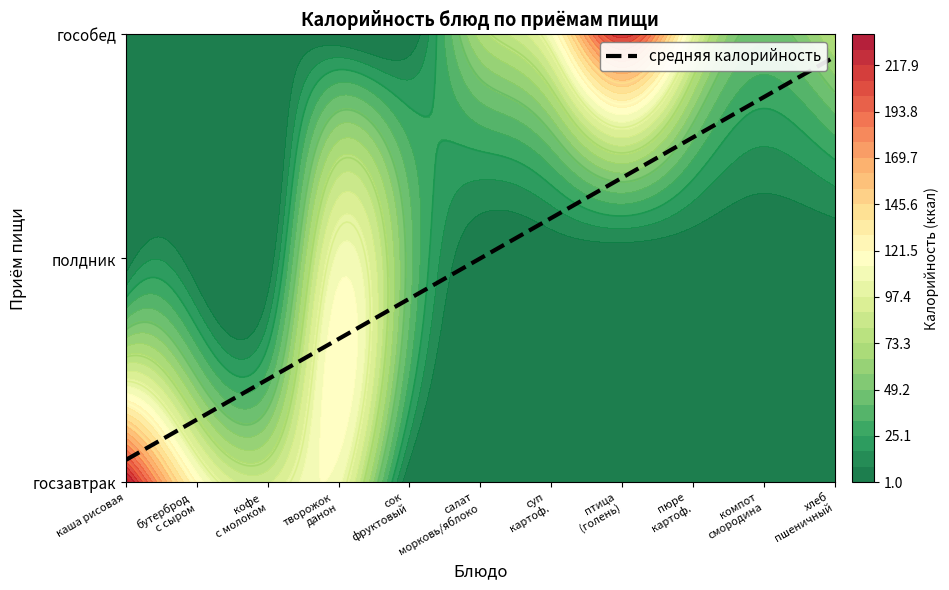

How many values in the полдник series exceed 0?

2